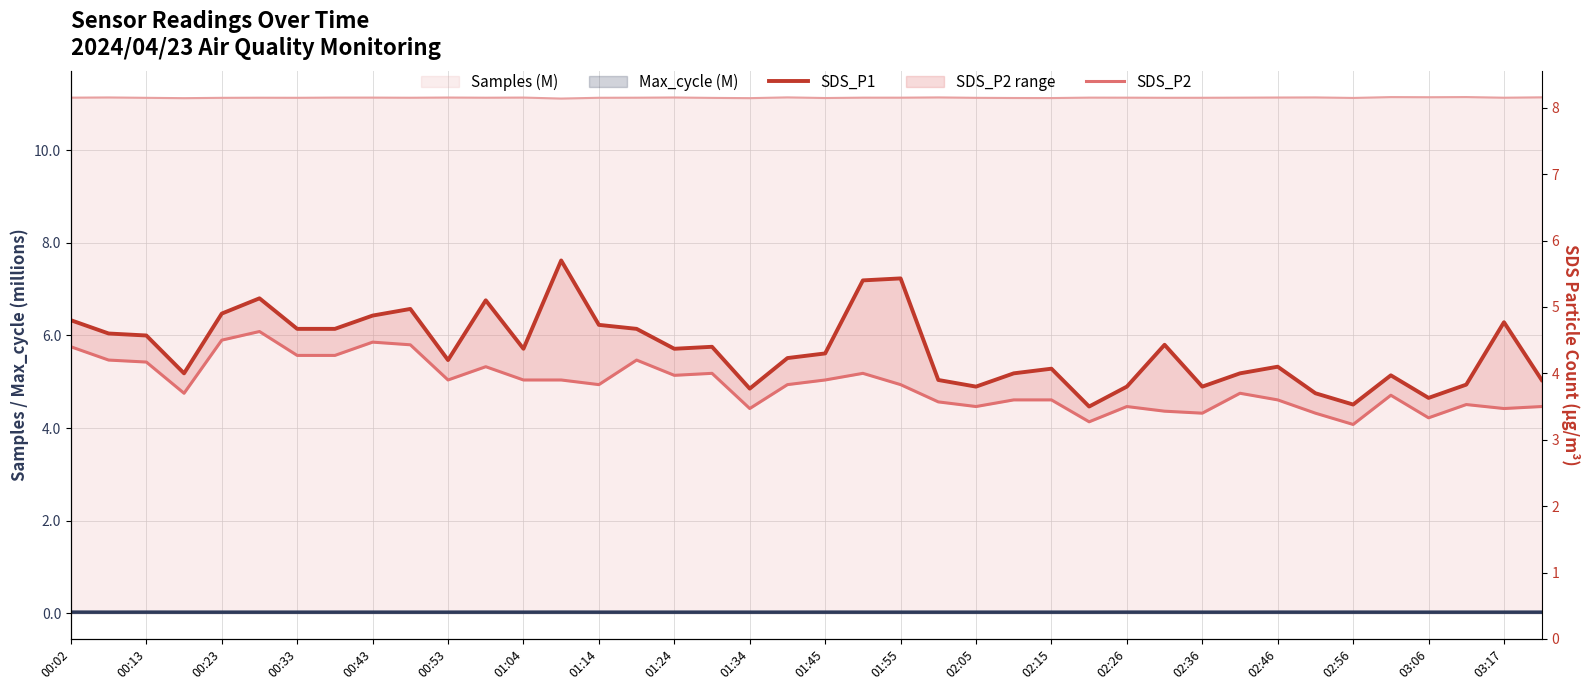

The SDS_P1 series shows 5.8 at 03:17. True or false?

False